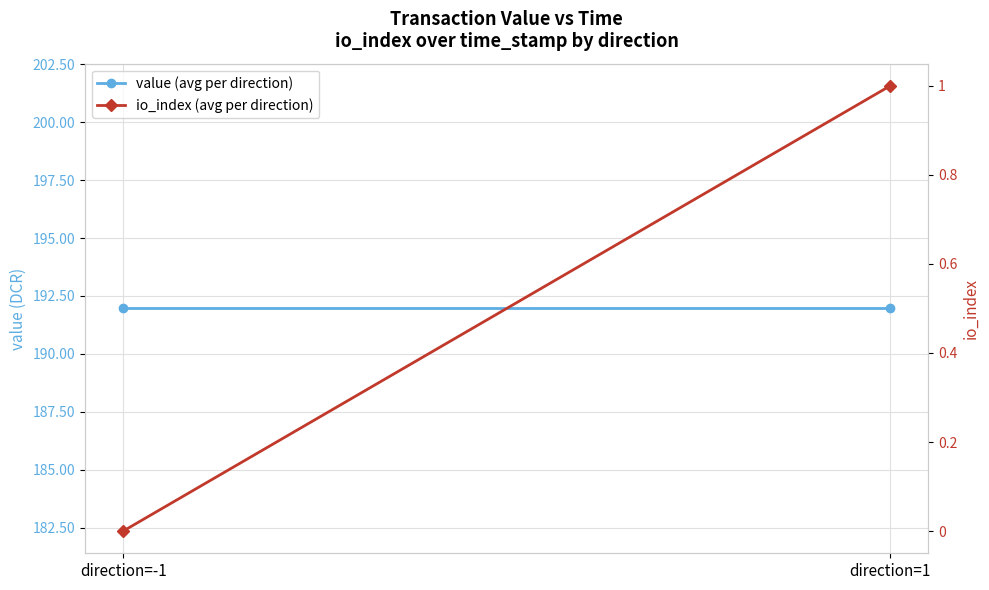

What is the label of the 1st point from the left?

direction=-1